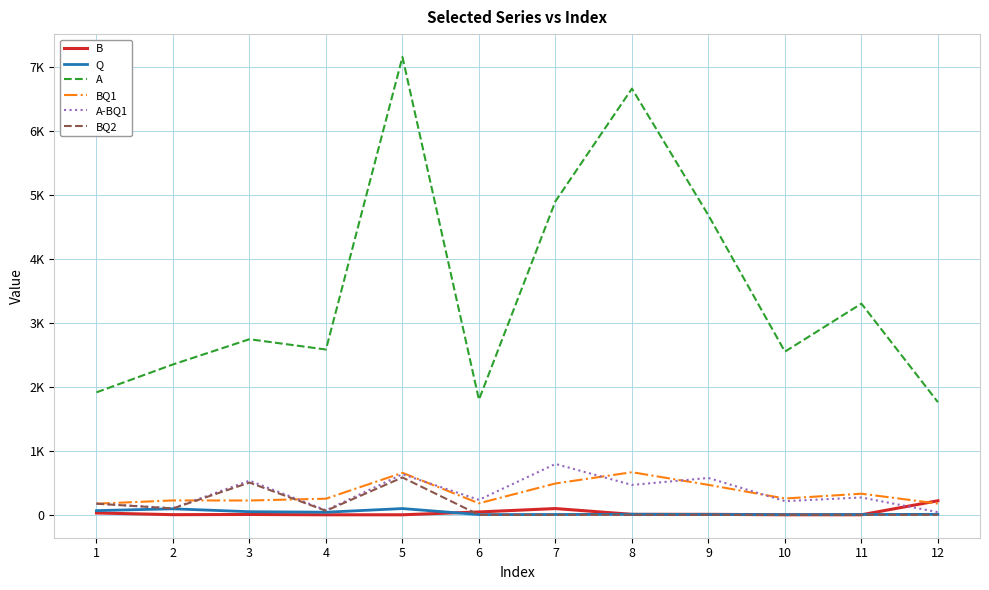

At how many categories does at least one series exceed 7079?

1